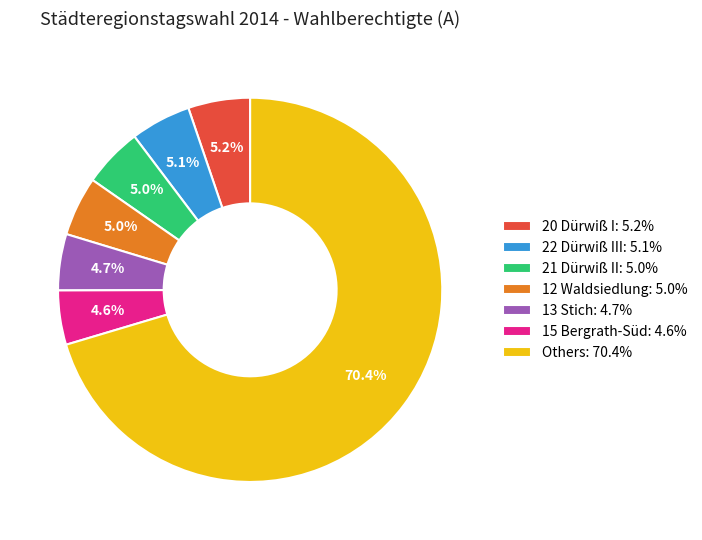

Combined, what portion of the pie is 12 Waldsiedlung: 5.0% and 21 Dürwiß II: 5.0%?

10.0%